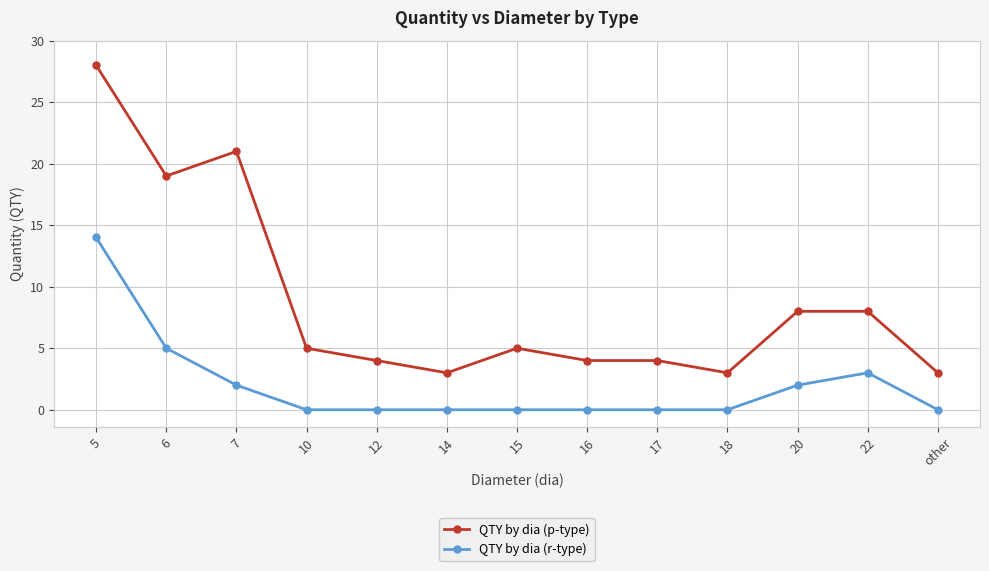

What is the label of the 10th point from the left?

18